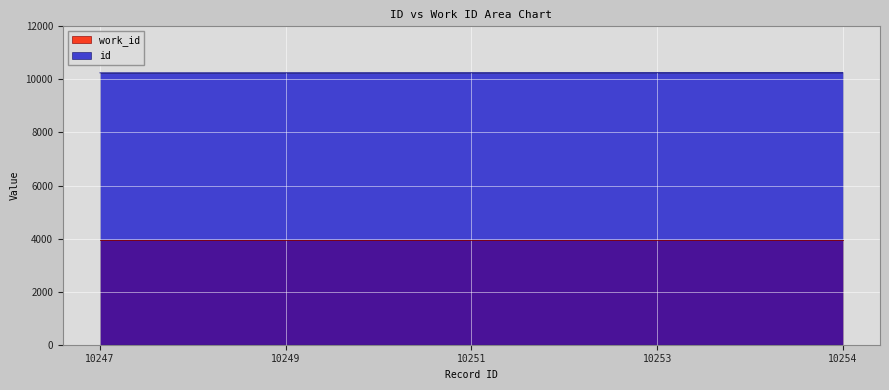

True or false: there are more than 1 points higher than both neighbors.

False